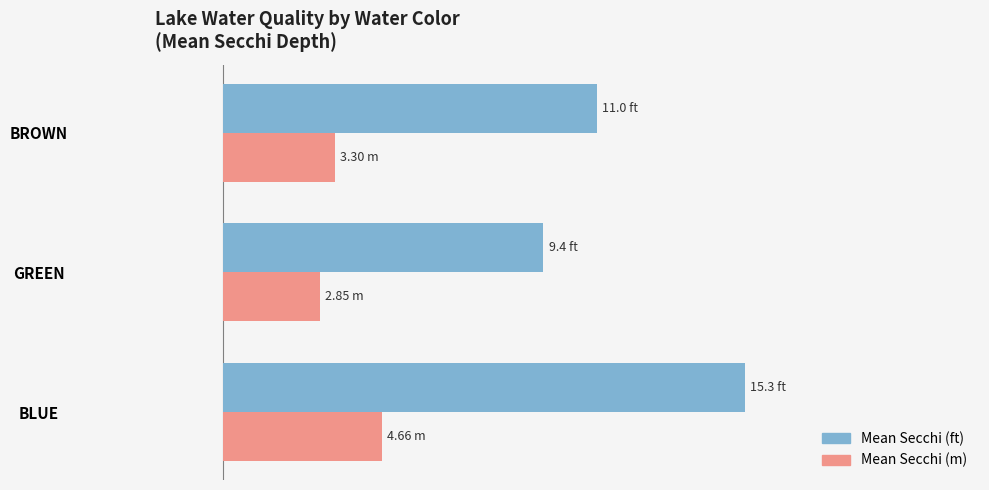

What are all the series names shown in the legend?

Mean Secchi (ft), Mean Secchi (m)